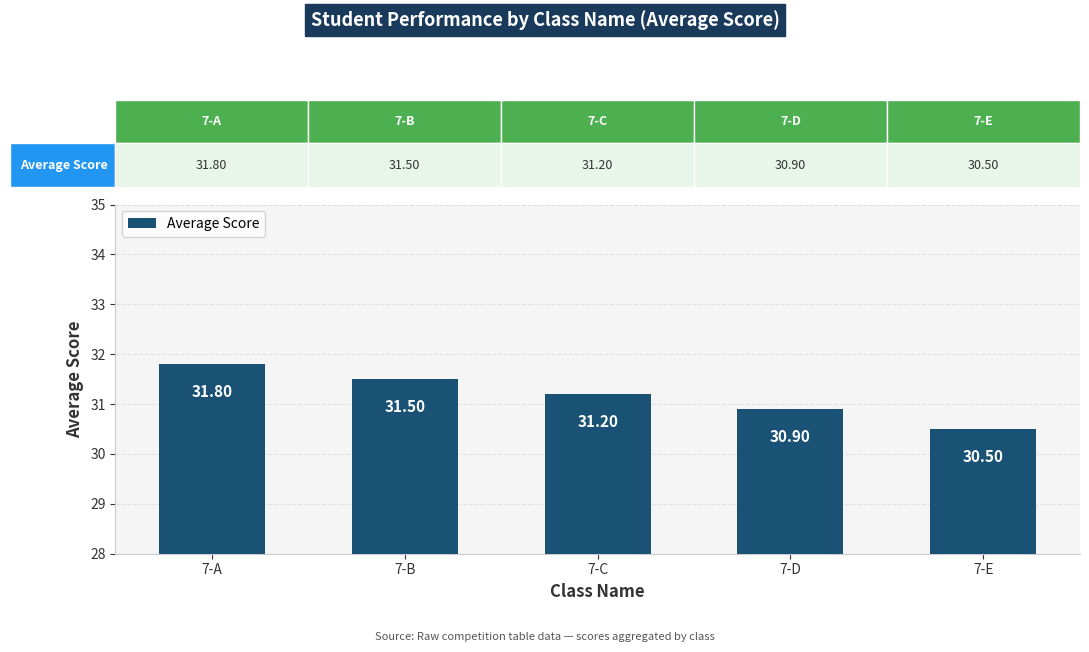

What is the value of the 4th bar from the left?

30.9